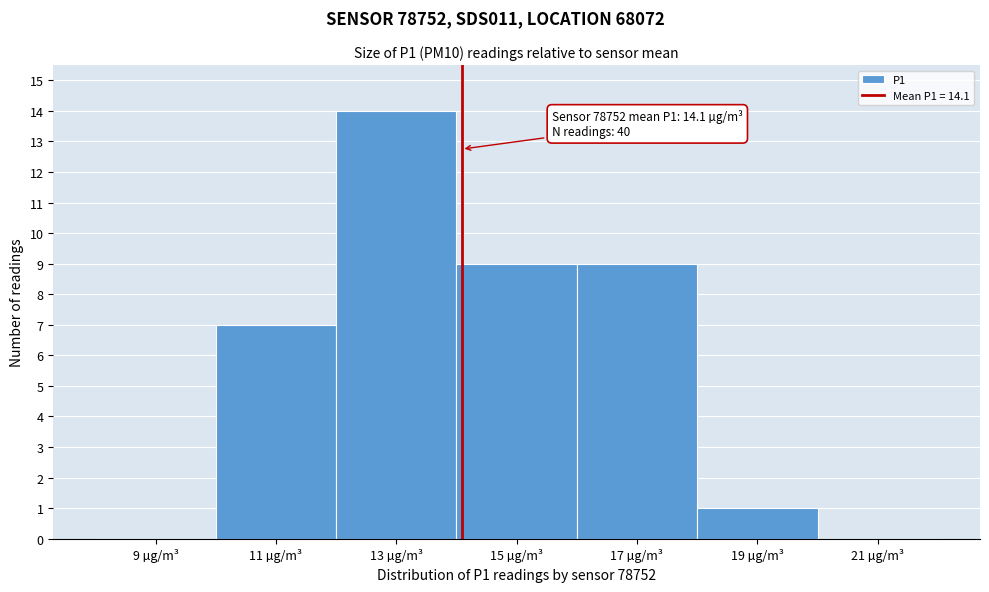

Over which range of the x-axis is the bar tallest?

12 to 14